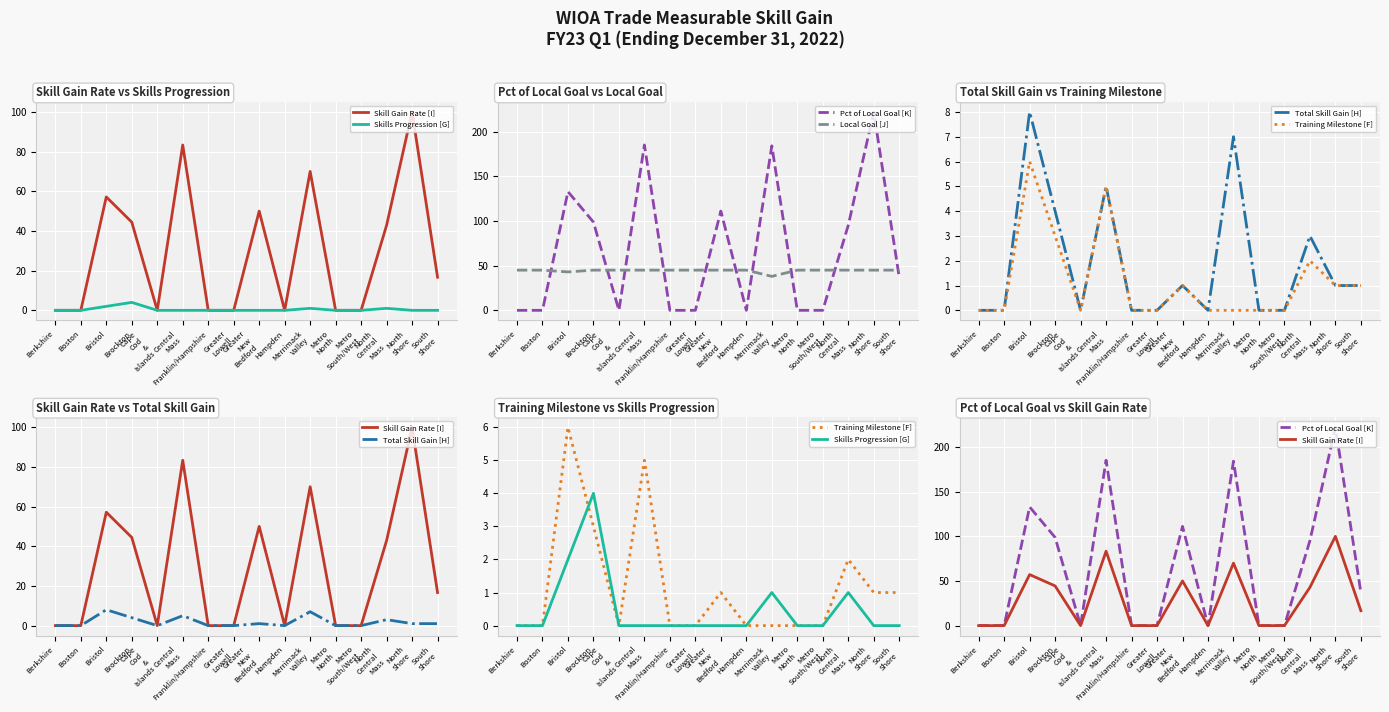

Which label corresponds to the largest value in the chart?

North
Shore